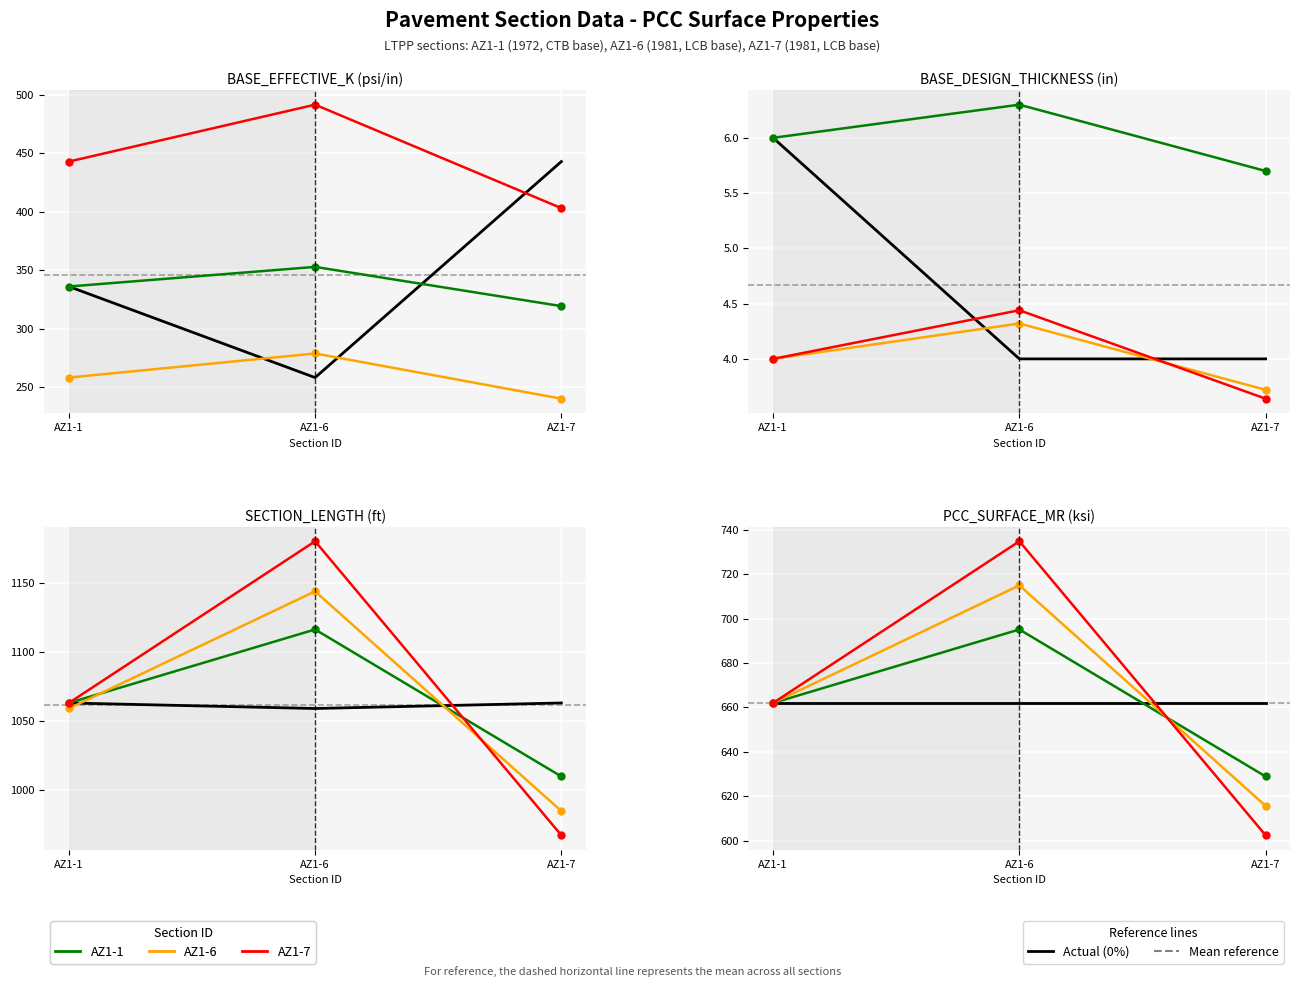

What is the difference between the AZ1-7 values at AZ1-1 and AZ1-7?

59.6